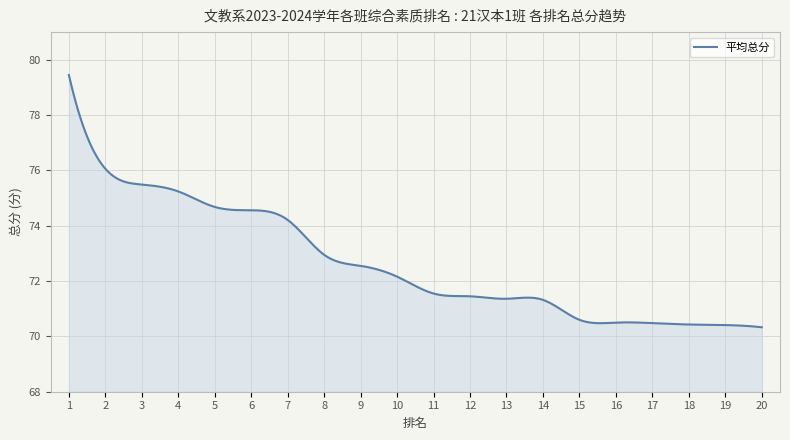

What is the smallest value displayed?

70.3